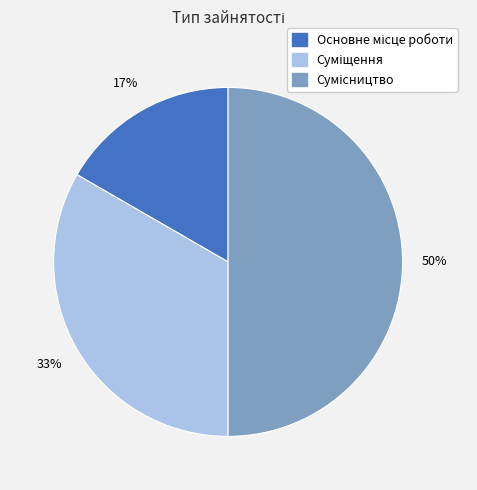

How many slices are in this pie chart?

3